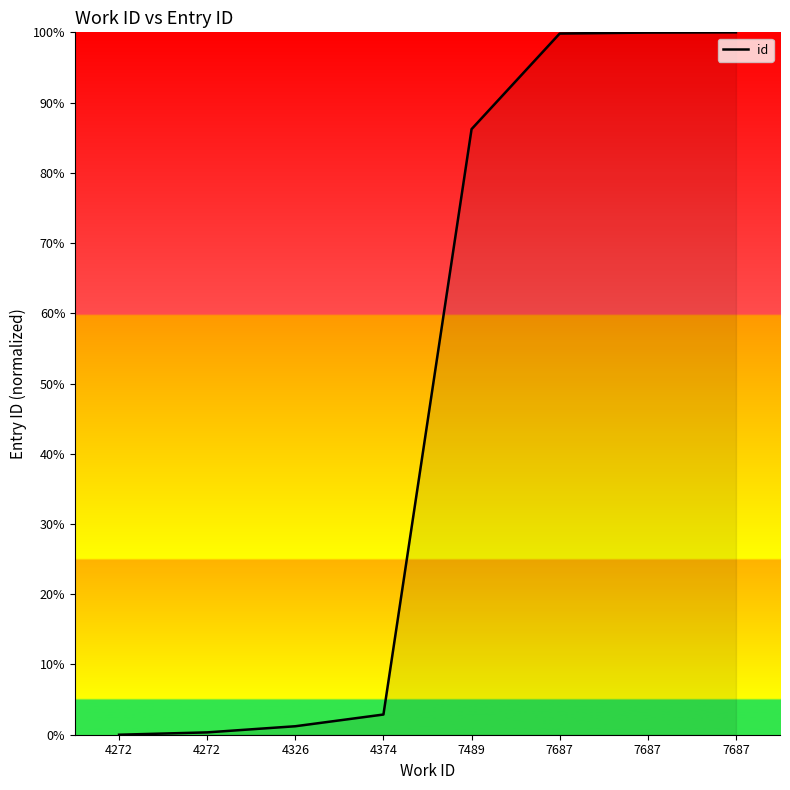

True or false: the data shows 143.1 at 7687.

False